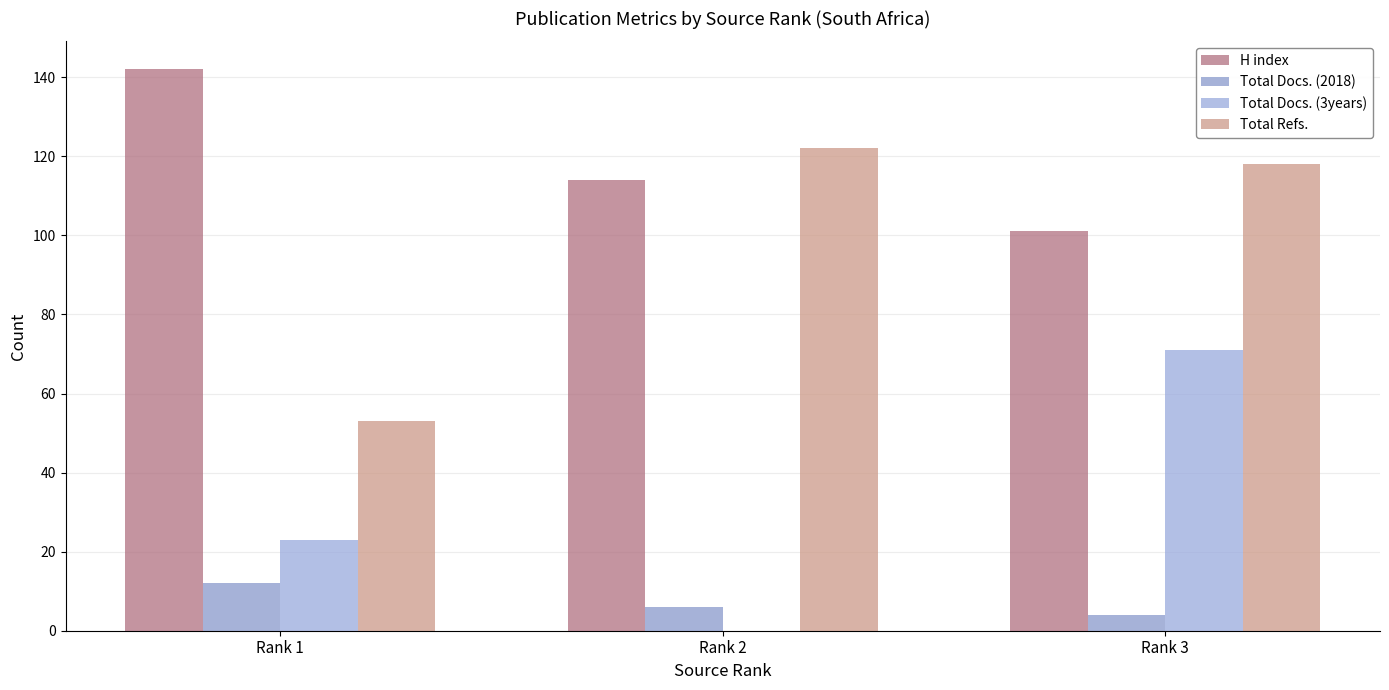

What is the difference between the maximum and minimum values in the Total Docs. (3years) series?

71